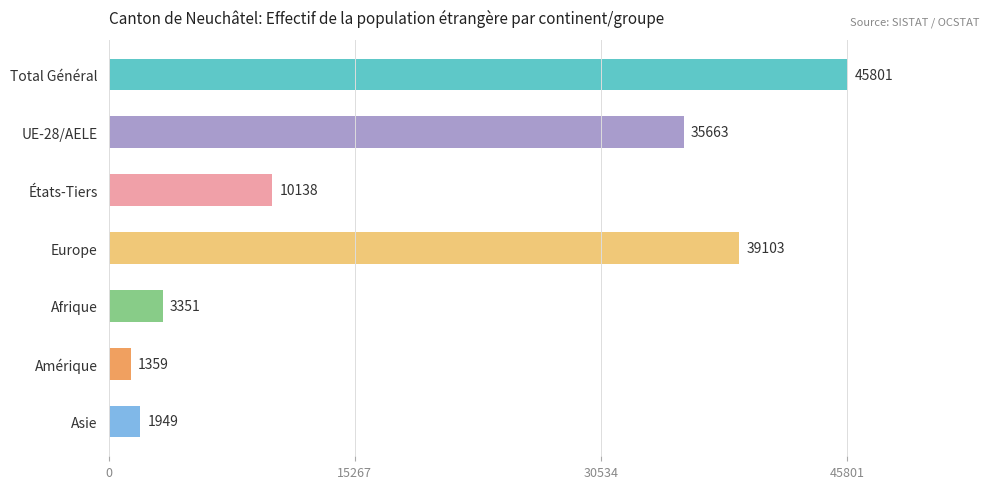

What is the label of the 2nd bar from the bottom?

Amérique